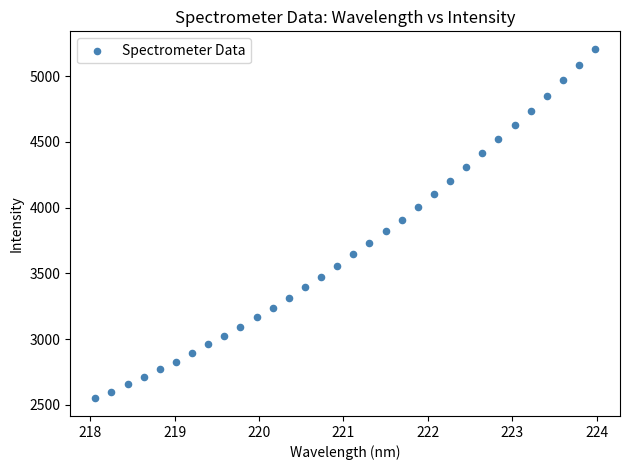

What is the range of Y values (max minus min)?

2658.9